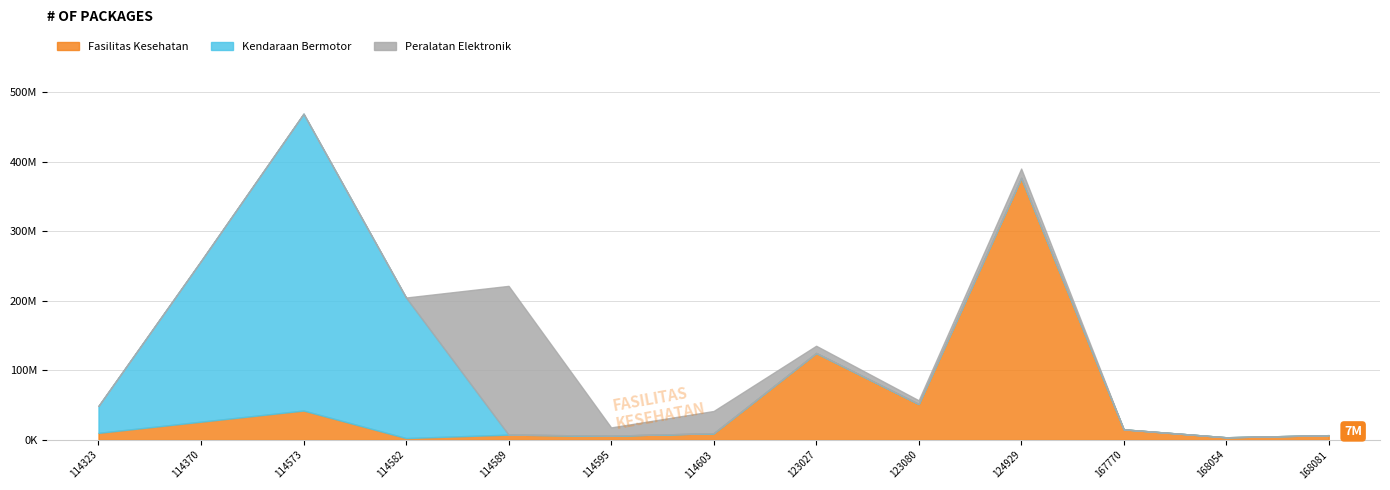

Which category has the highest value in the Kendaraan Bermotor series?

114573